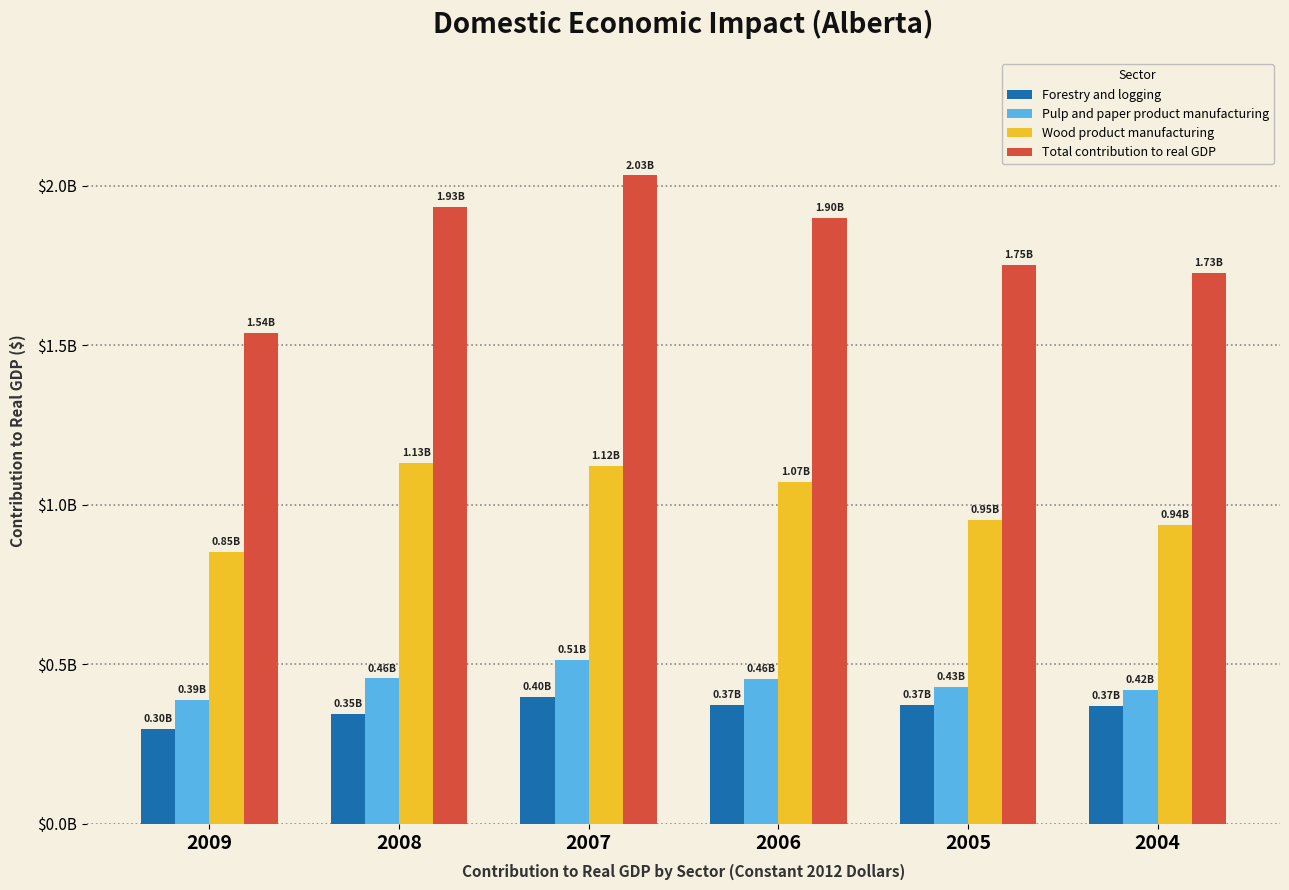

At which label does Total contribution to real GDP first exceed 1899900000?

2008